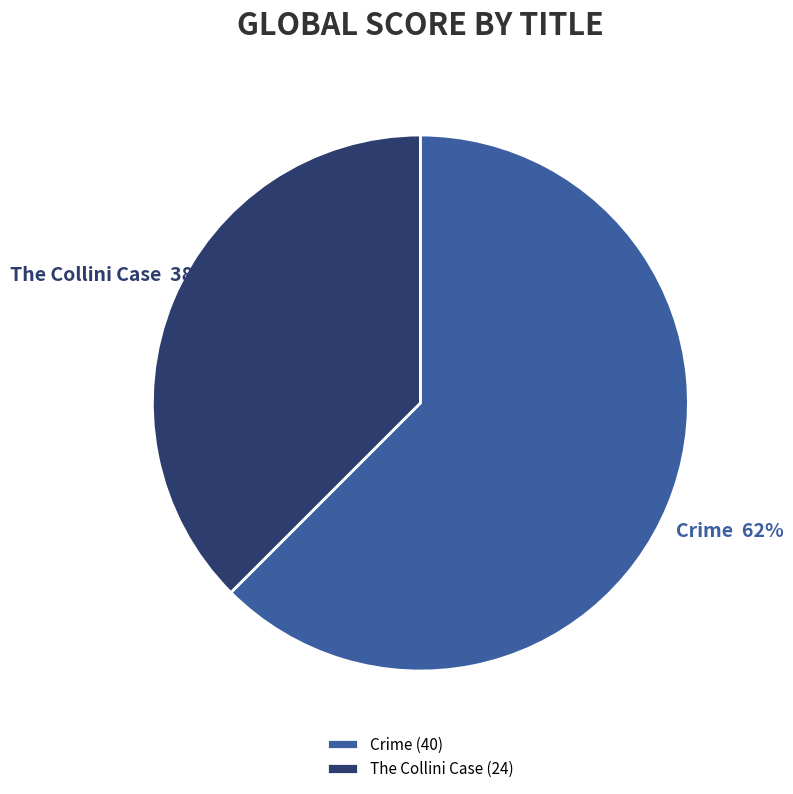

Is it true that Crime is 62% of the pie?

True